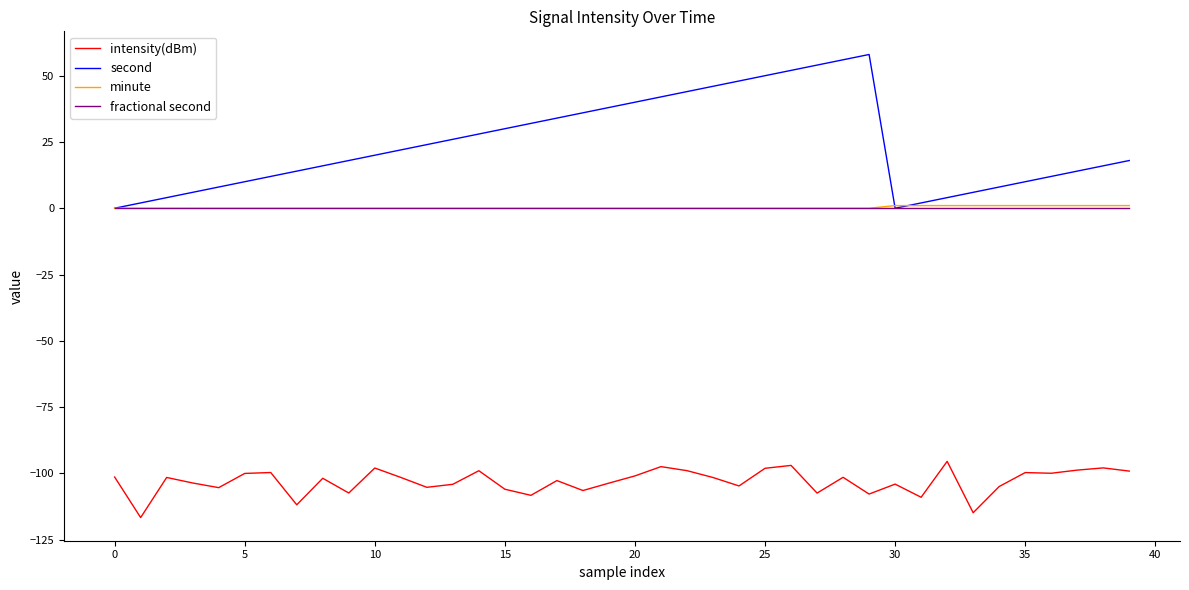

Which series has the largest range (max minus min)?

second